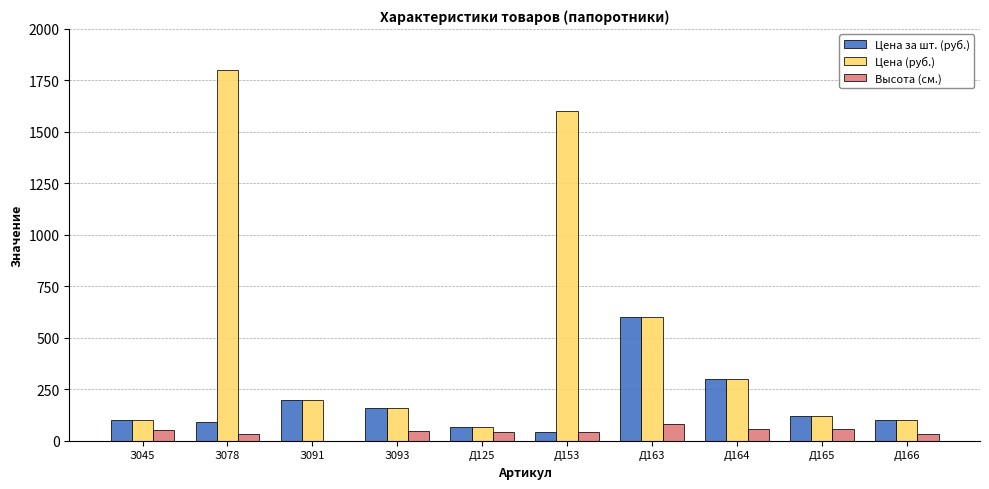

The Высота (см.) series shows 55 at Д164. True or false?

True